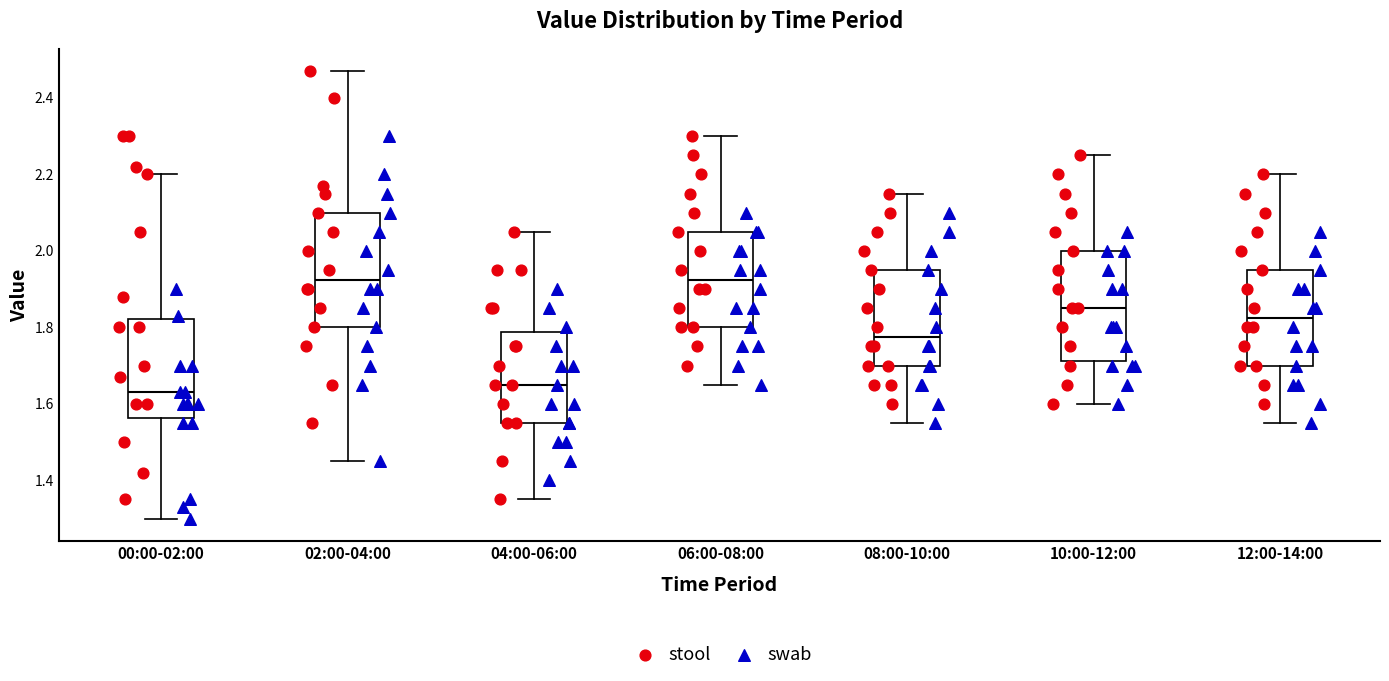

Where does the median line of the box for 00:00-02:00 sit on the y-axis? The values are not printed on the chart, so give them approximately, as read against the axis.

1.64